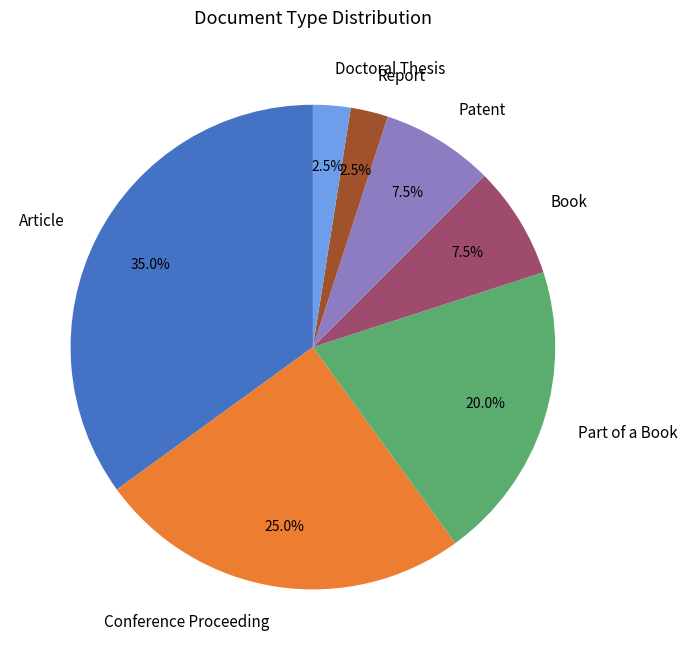

To the nearest percent, what is the difference between the largest and smallest slice percentages?

32%